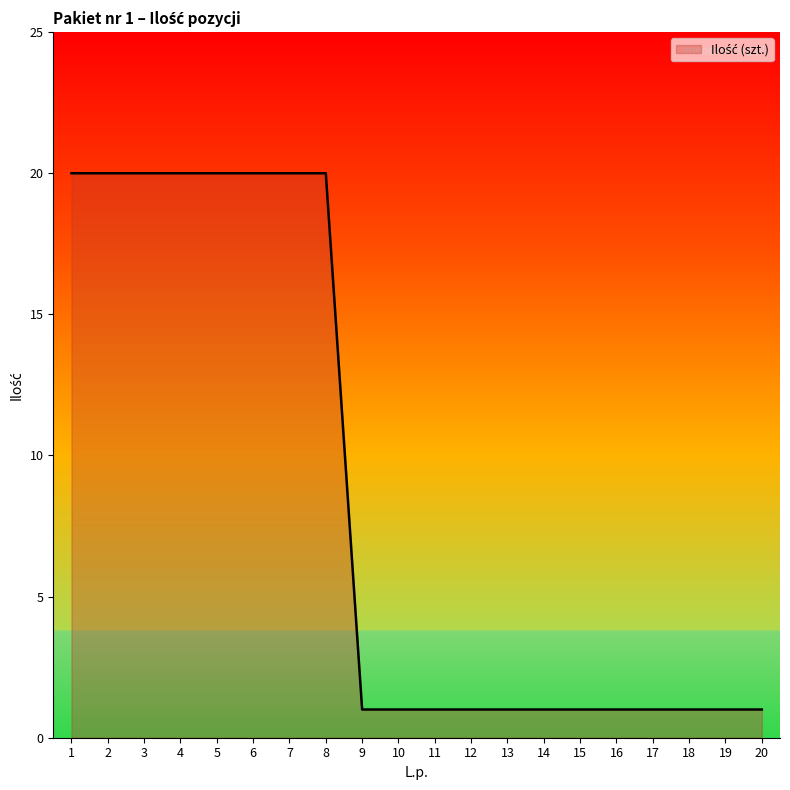

What is the smallest value displayed?

1